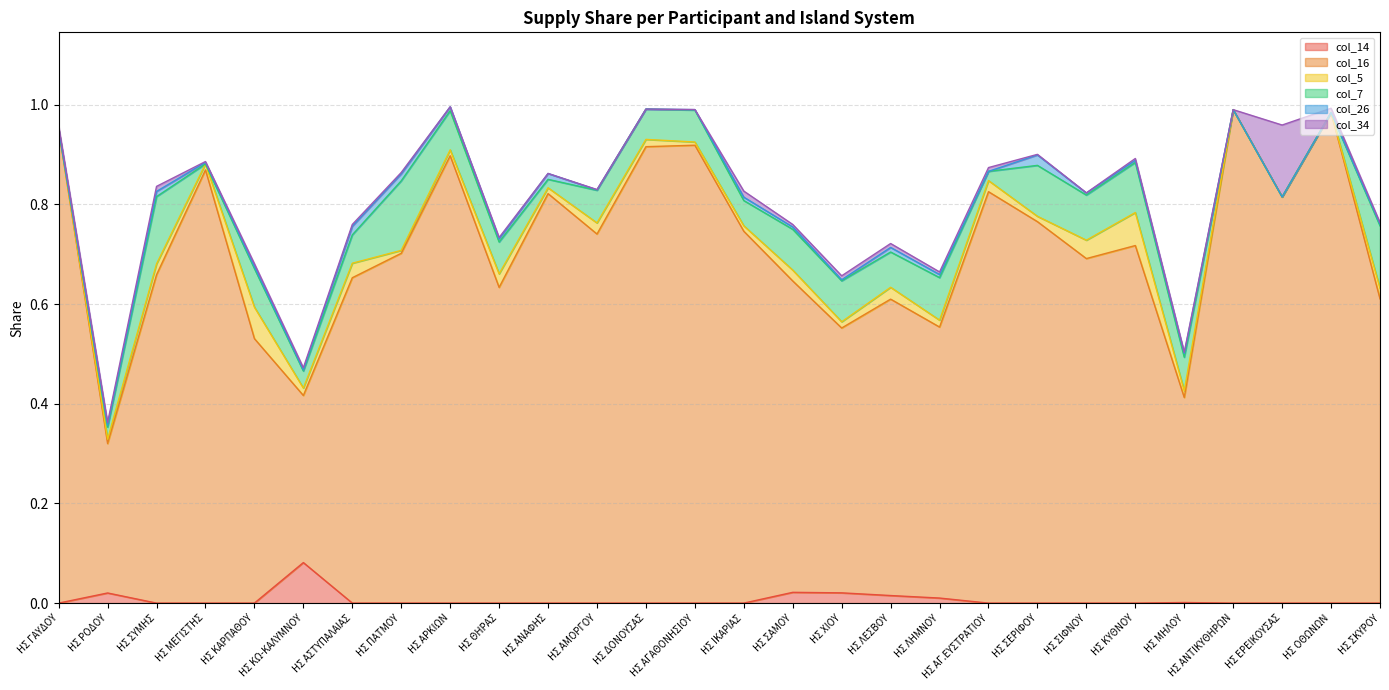

Is it true that col_5 equals 0.1 at ΗΣ ΚΥΘΝΟΥ?

True